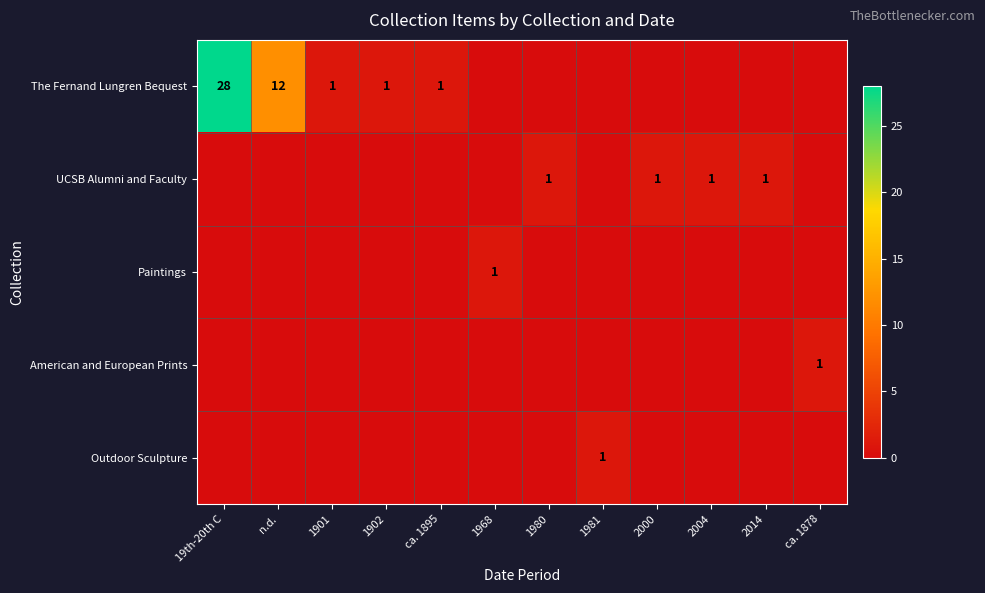

At which category is the sum across all series the highest?

19th-20th C